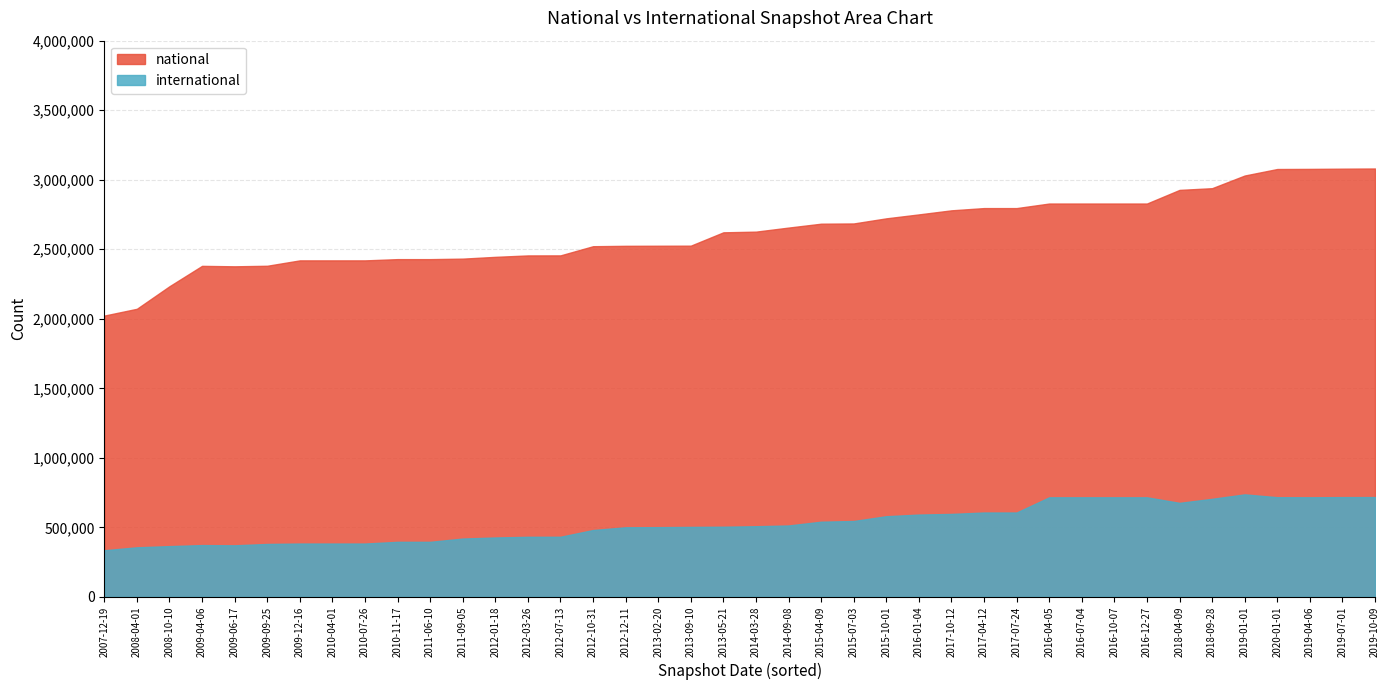

What is the difference between the maximum and minimum values in the national series?

1057873